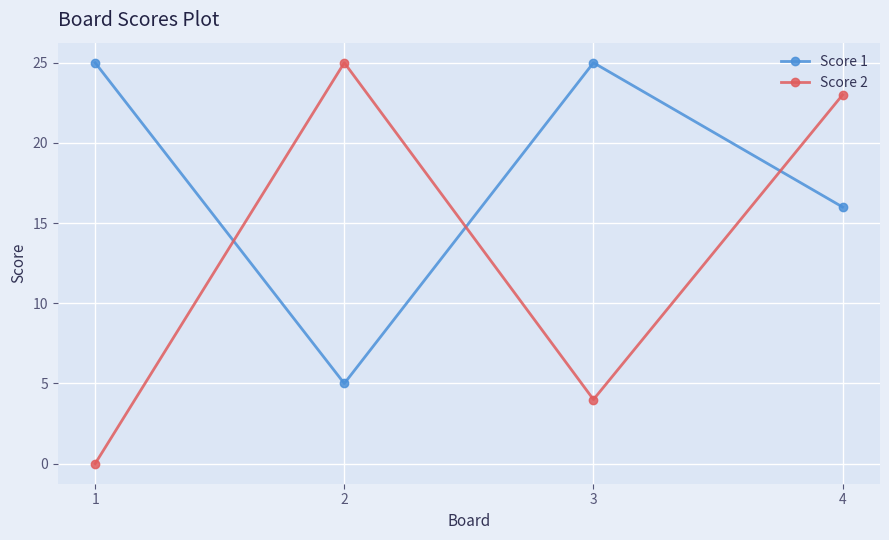

True or false: Score 2 has a value of 0 at 1.

True